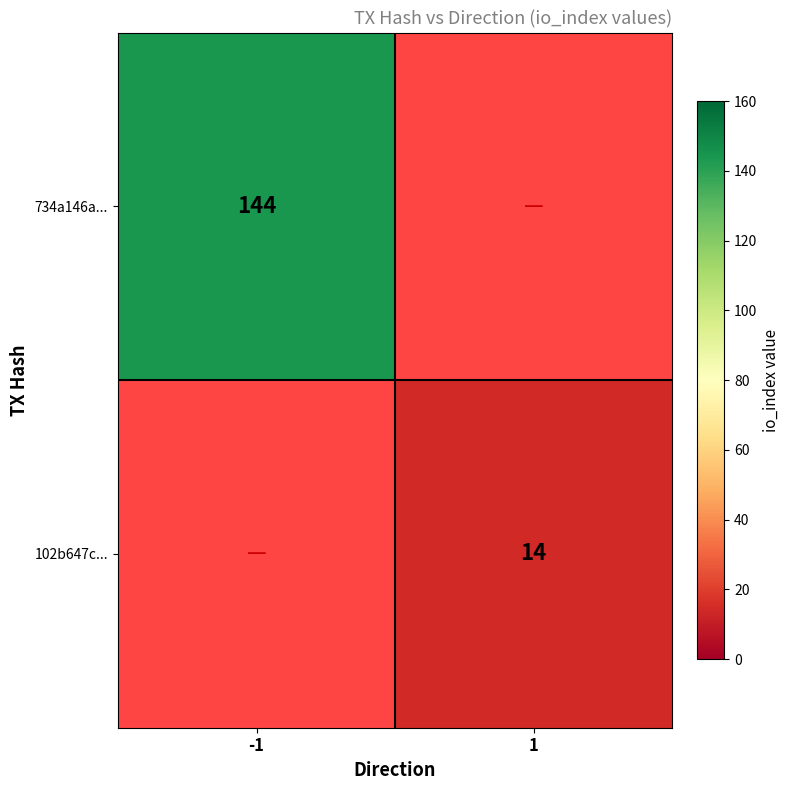

Which category has the lowest value across all series?

1